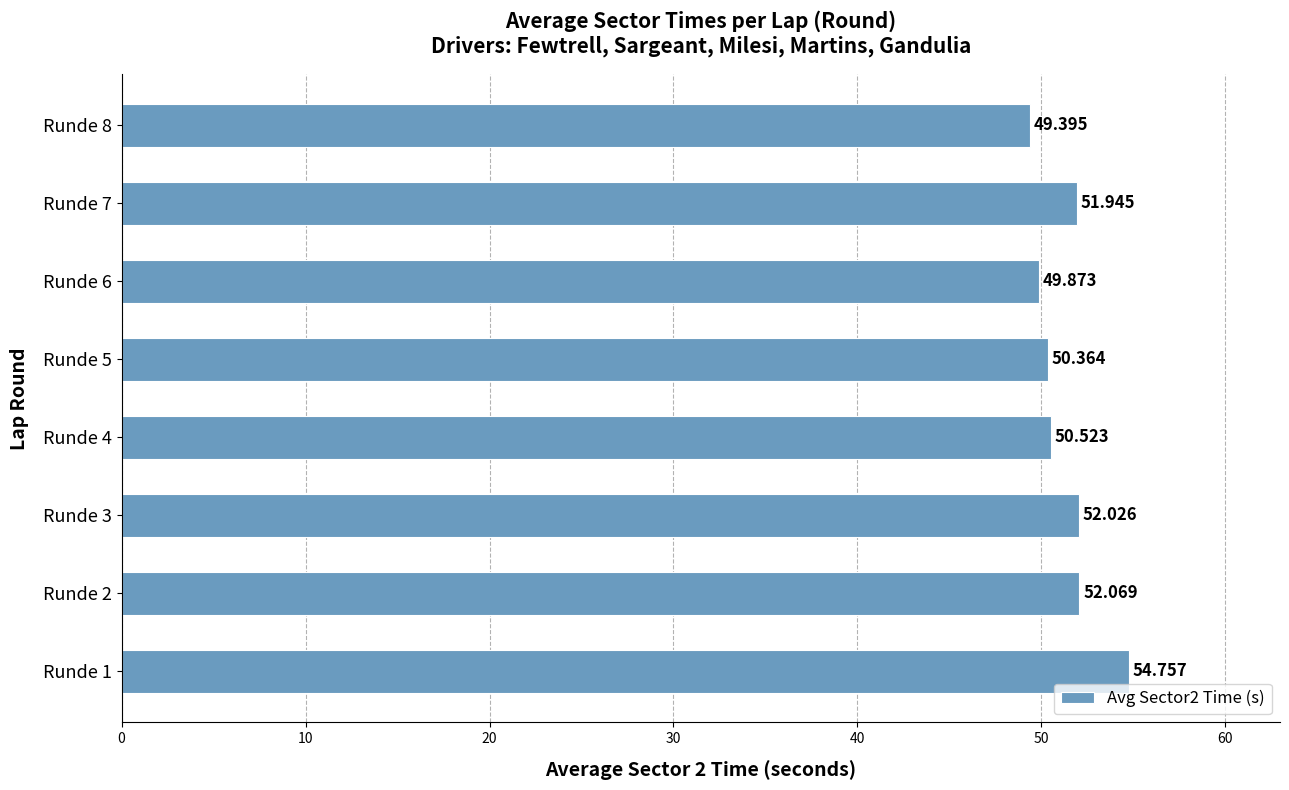

How many data points are above 51?

4